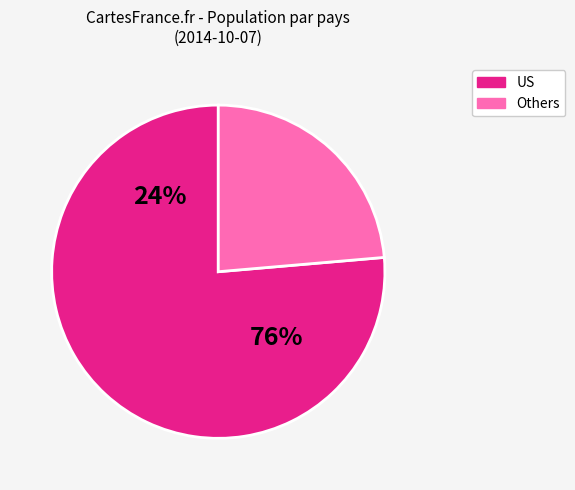

To the nearest percent, what percentage of the pie is US?

76%